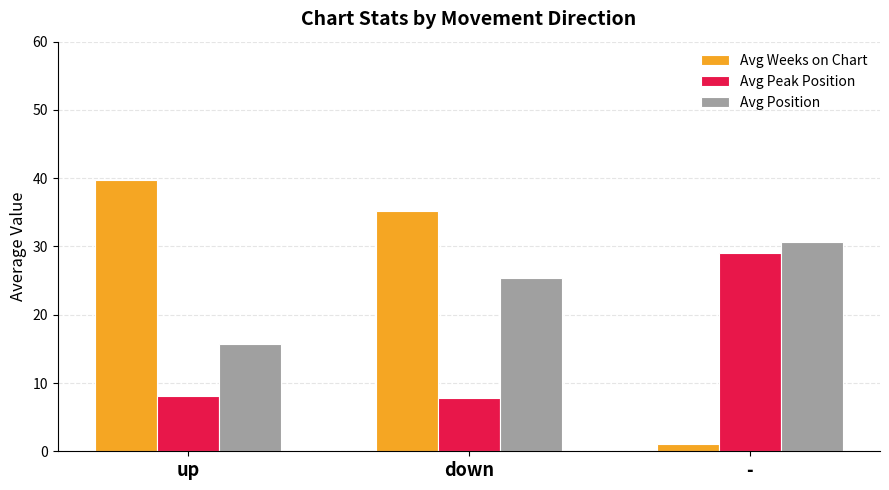

Which series has the largest range (max minus min)?

Avg Weeks on Chart